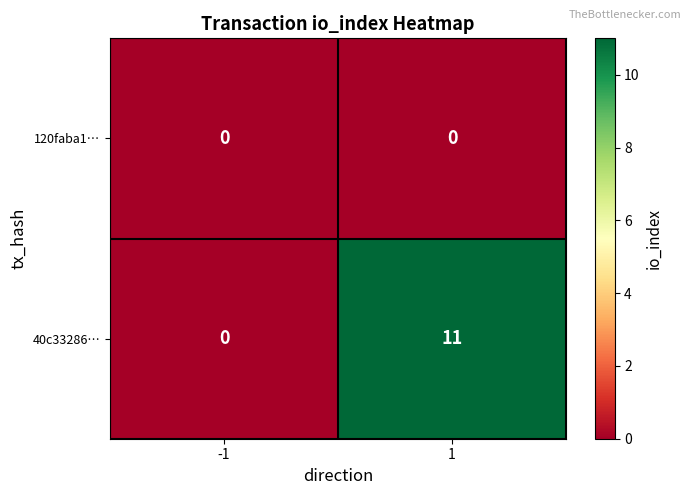

What is the average value of the 40c33286… series?

6